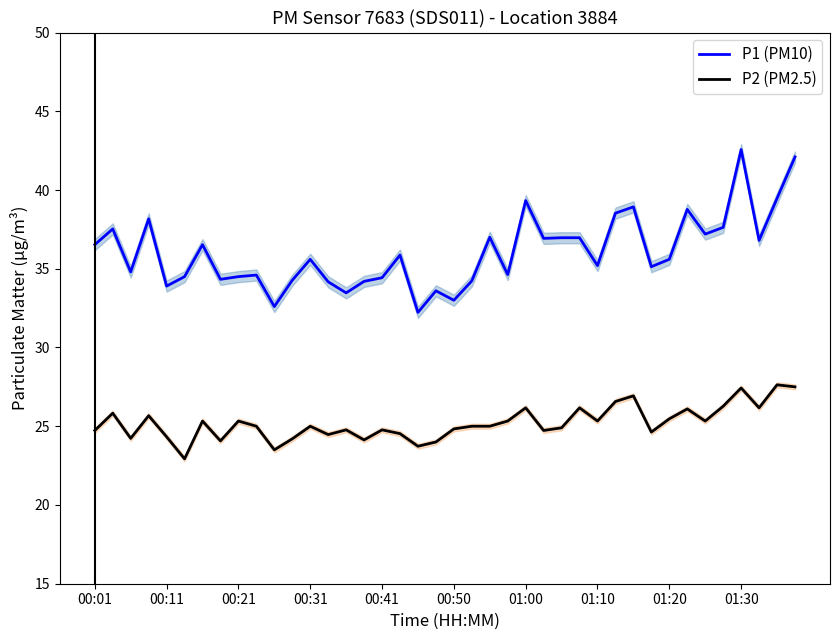

How many interior local peaks does the P1 (PM10) series have?

12